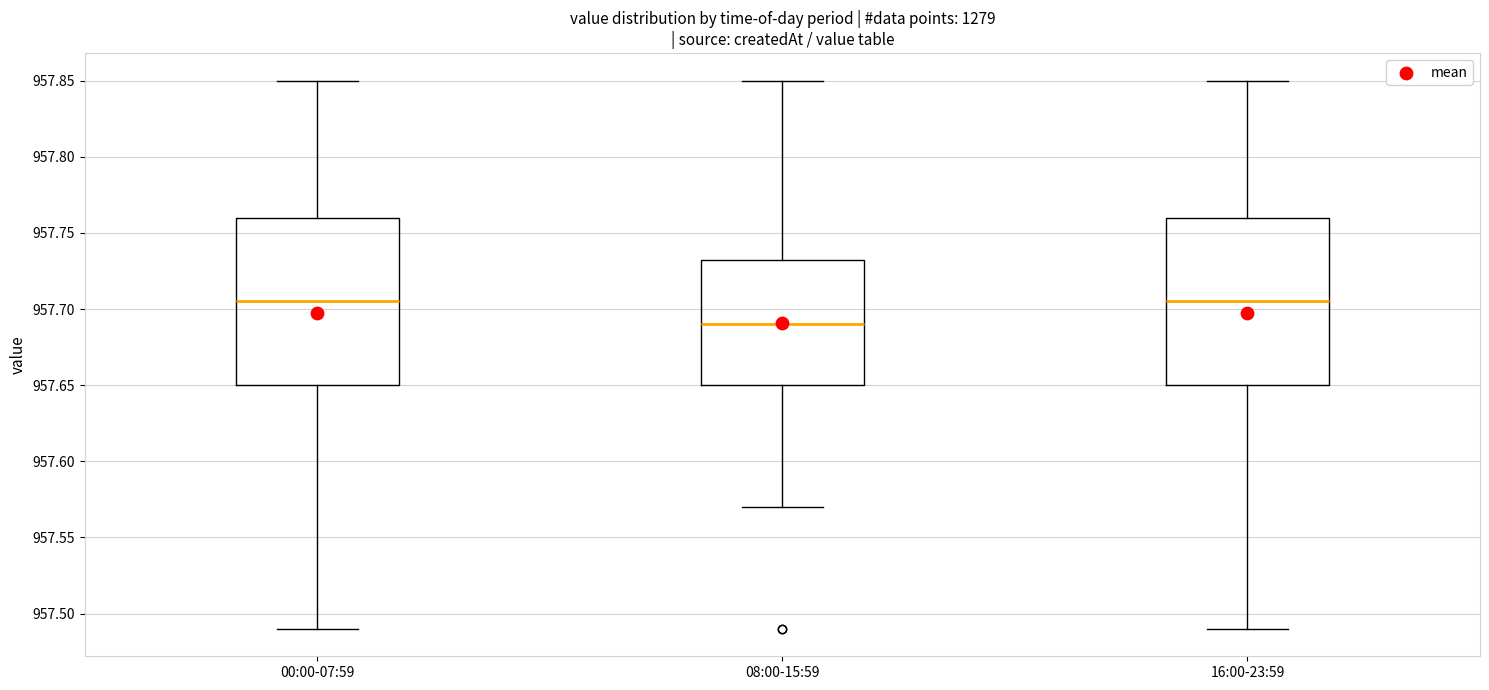

Where does the median line of the box for 16:00-23:59 sit on the y-axis? The values are not printed on the chart, so give them approximately, as read against the axis.

957.705